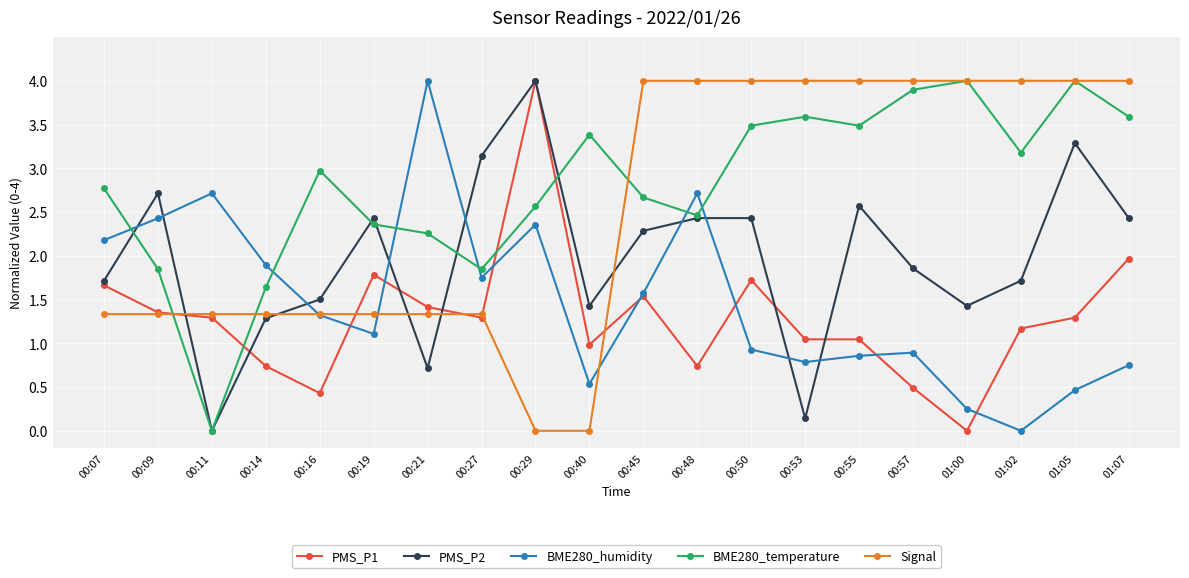

How many distinct data groups are displayed?

5